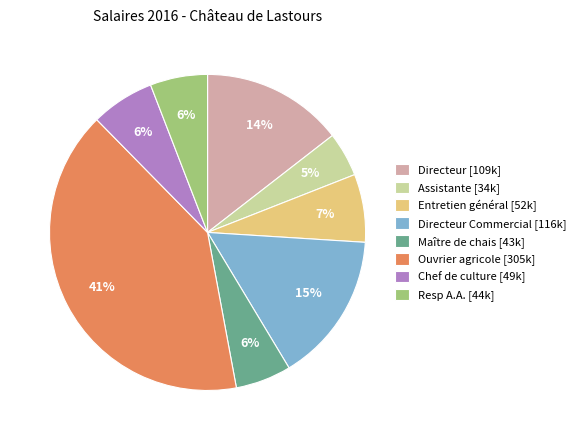

What is the smallest slice in the pie chart?

Assistante [34k]